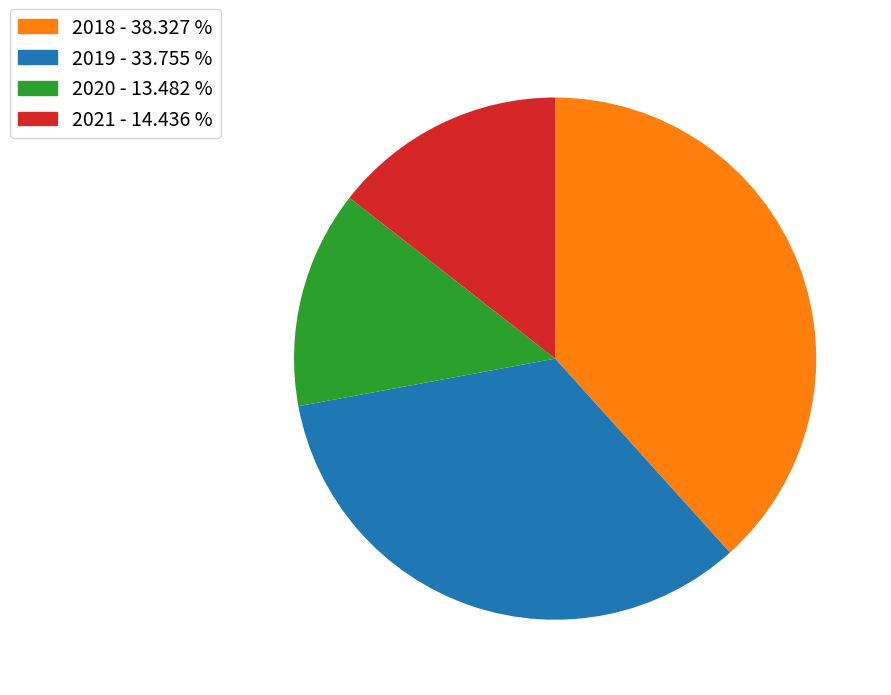

Is there any slice that represents more than half of the pie?

No